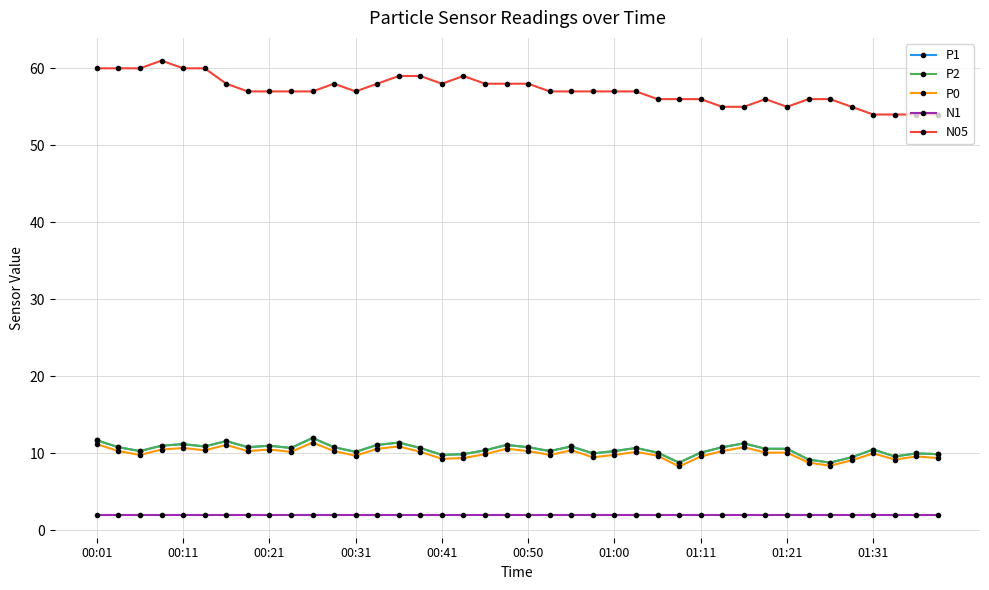

What is the greatest value displayed?

61.0